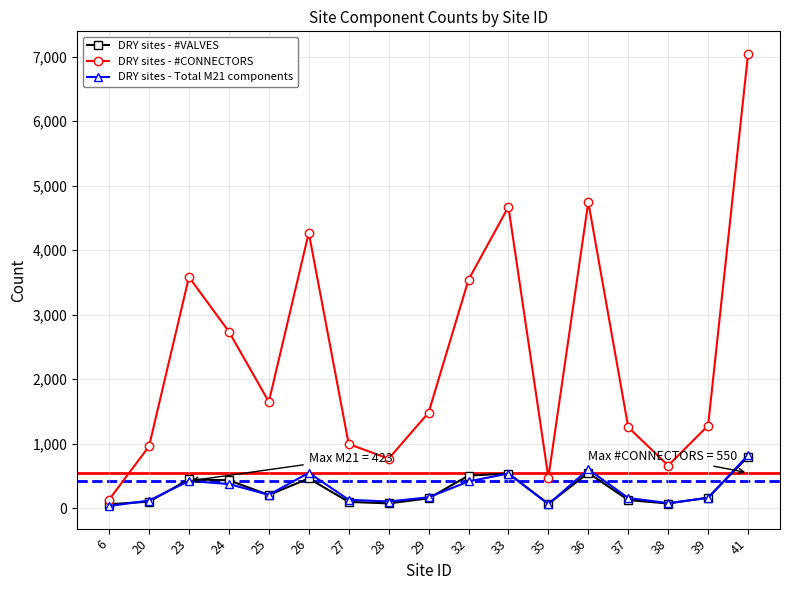

The value of DRY sites - #VALVES at 33 is 782. True or false?

False